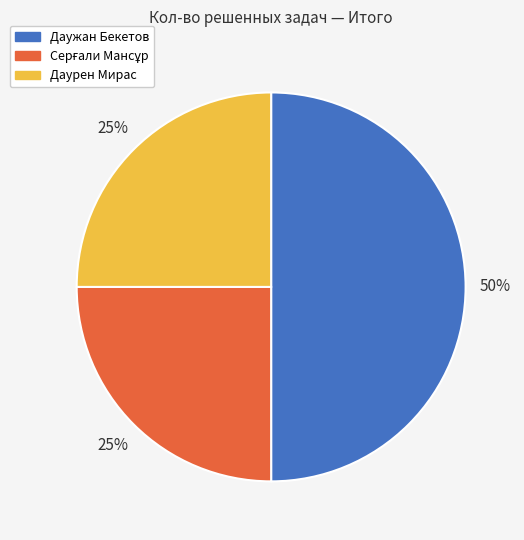

To the nearest percent, what percentage of the pie is Даужан Бекетов?

50%